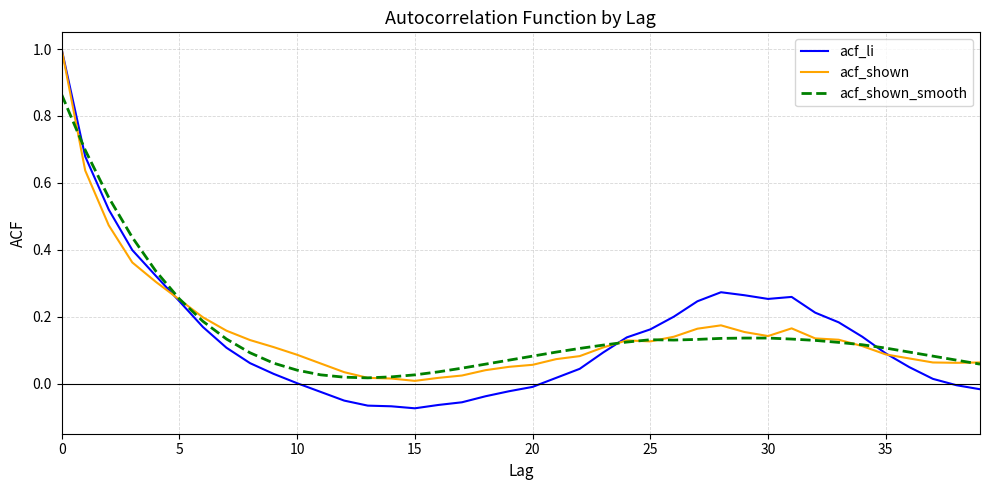

True or false: acf_li and acf_shown intersect in this chart.

True